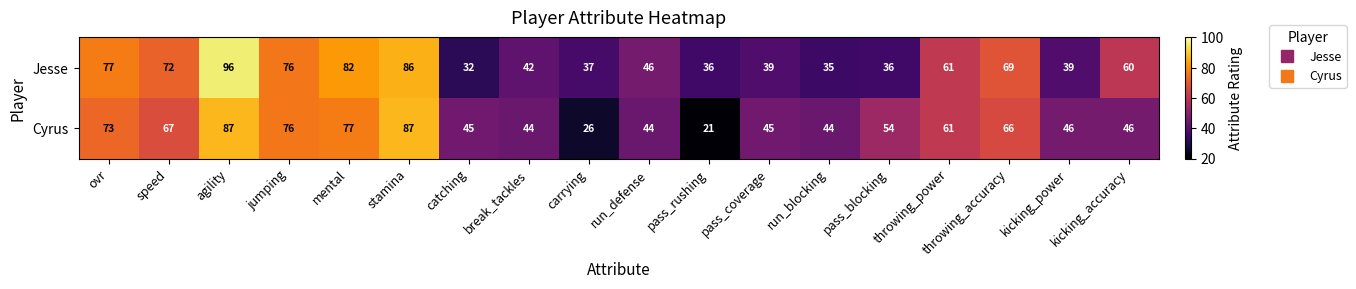

At how many categories does at least one series exceed 59?

9